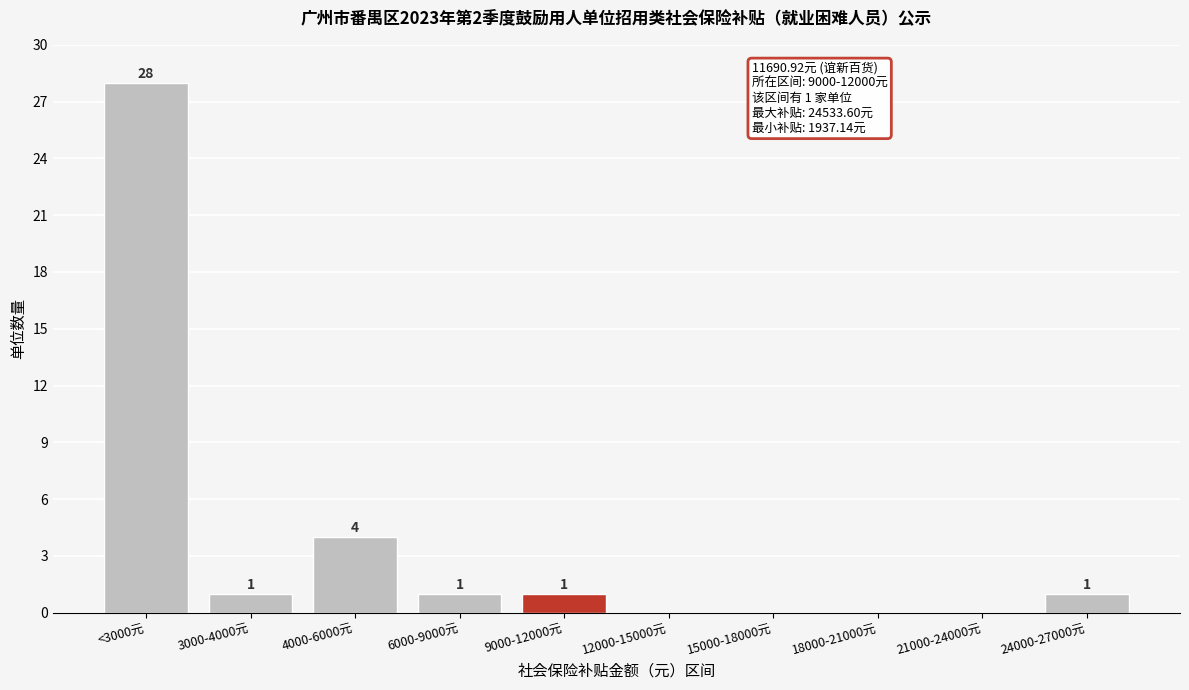

Reading left to right, list all the values displayed in this chart.

<3000元=28	3000-4000元=1	4000-6000元=4	6000-9000元=1	9000-12000元=1	12000-15000元=0	15000-18000元=0	18000-21000元=0	21000-24000元=0	24000-27000元=1